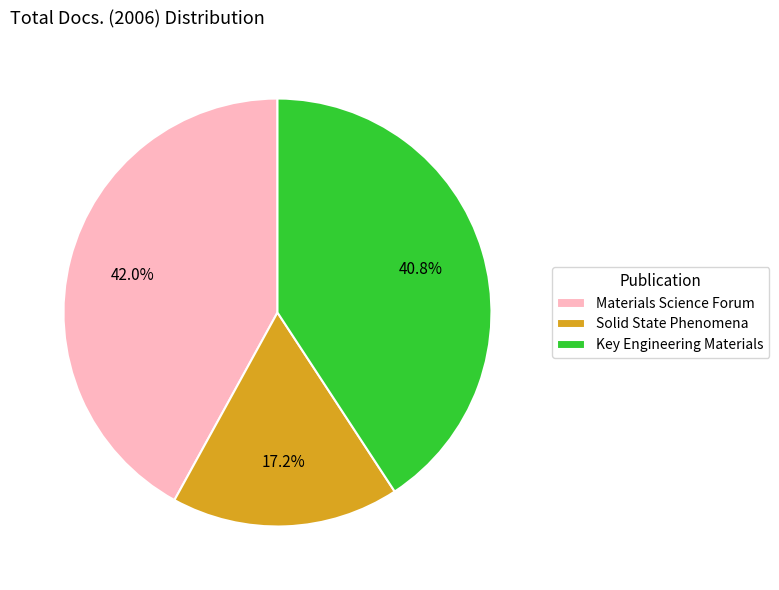

What percentage is the Materials Science Forum slice, to the nearest percent?

42%